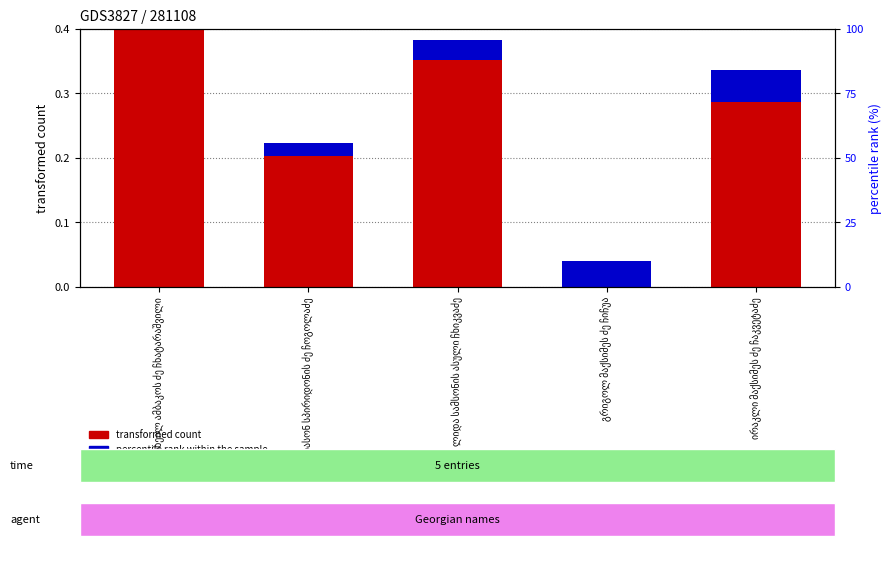

Between იასონ სპირიდონის ძე ჩოგოლაძე and ლიდა სამსონის ასული ჩხიკვაძე, which is larger?

ლიდა სამსონის ასული ჩხიკვაძე